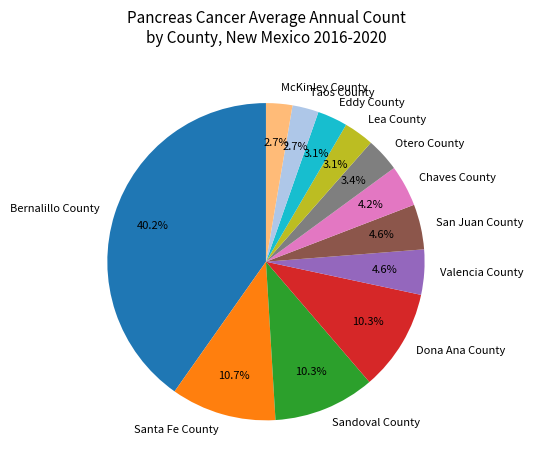

To the nearest percent, what percentage of the pie is Sandoval County?

10%